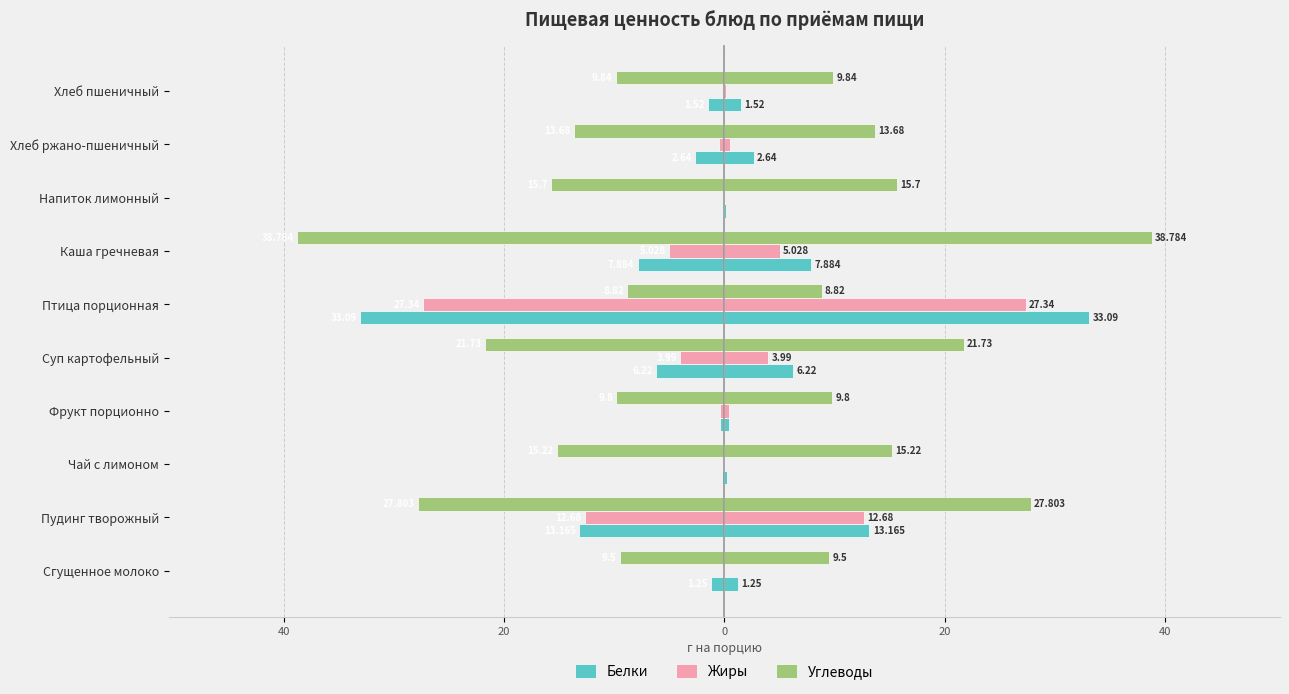

Is it true that Жиры equals 16.1 at Сгущенное молоко?

False